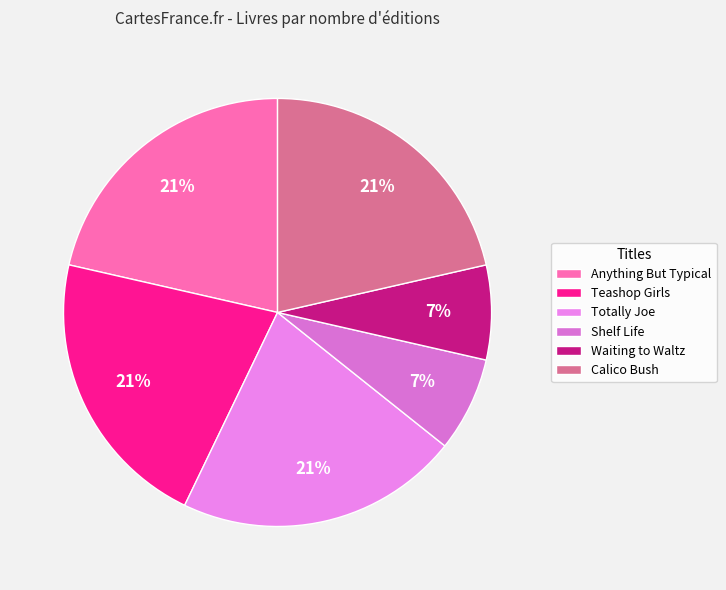

Is the sum of Shelf Life and Waiting to Waltz greater than half?

No